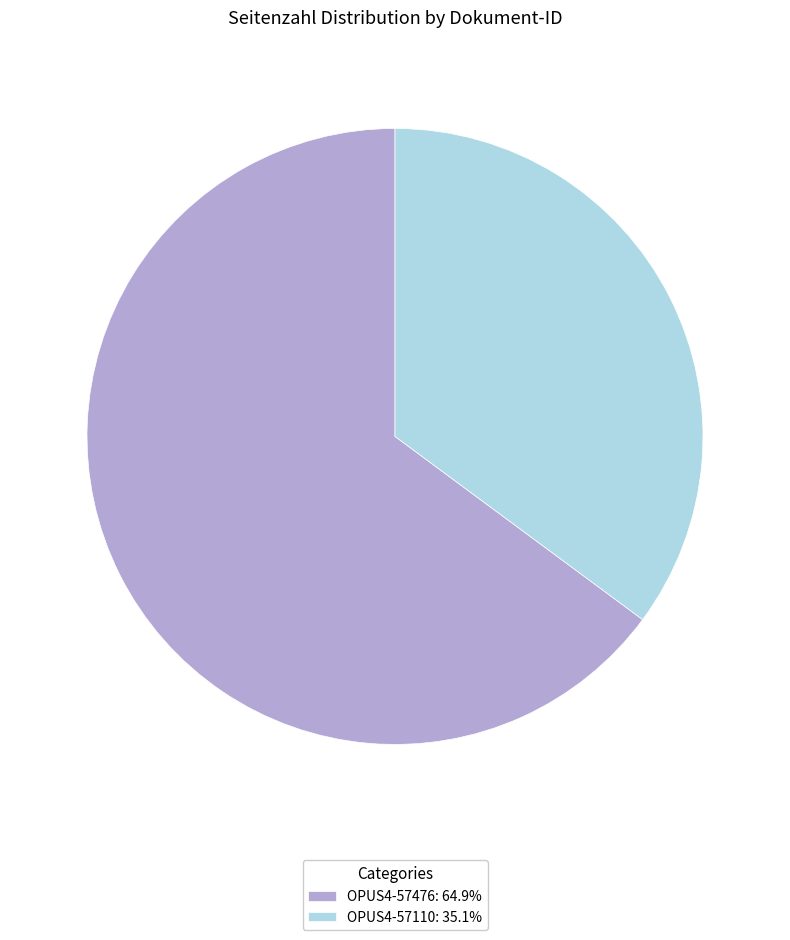

Rank the categories by value from highest to lowest.

OPUS4-57476, OPUS4-57110